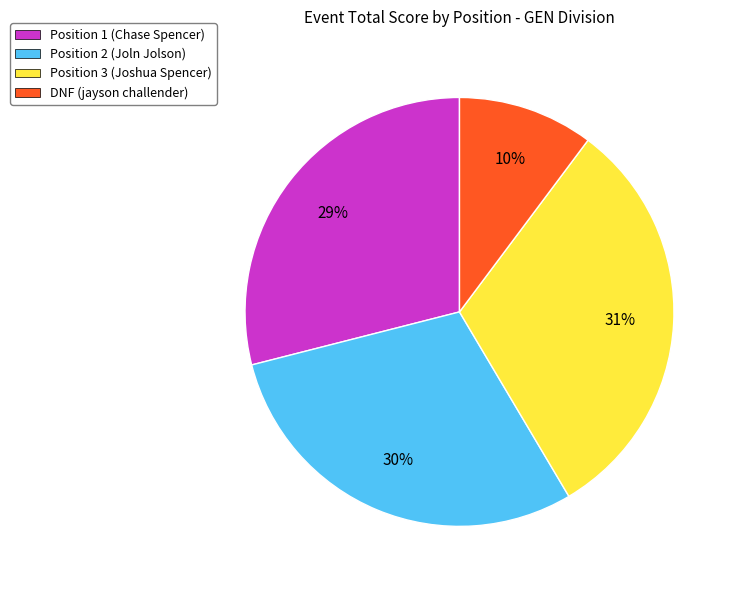

To the nearest percent, what is the difference between the largest and smallest slice percentages?

21%